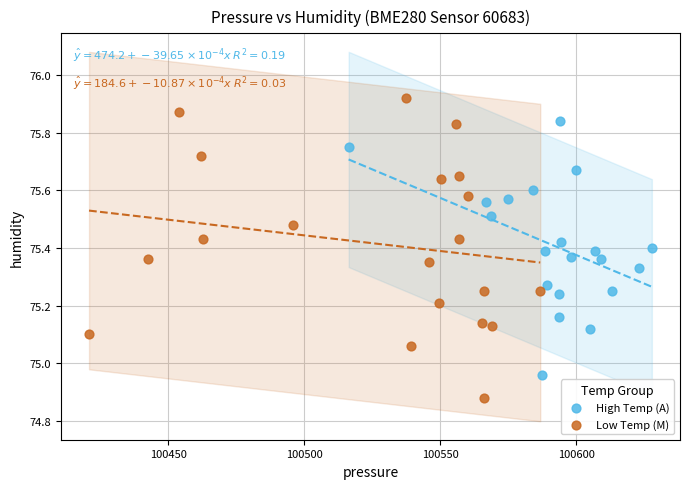

Which series contains the lowest Y value?

Low Temp (M)